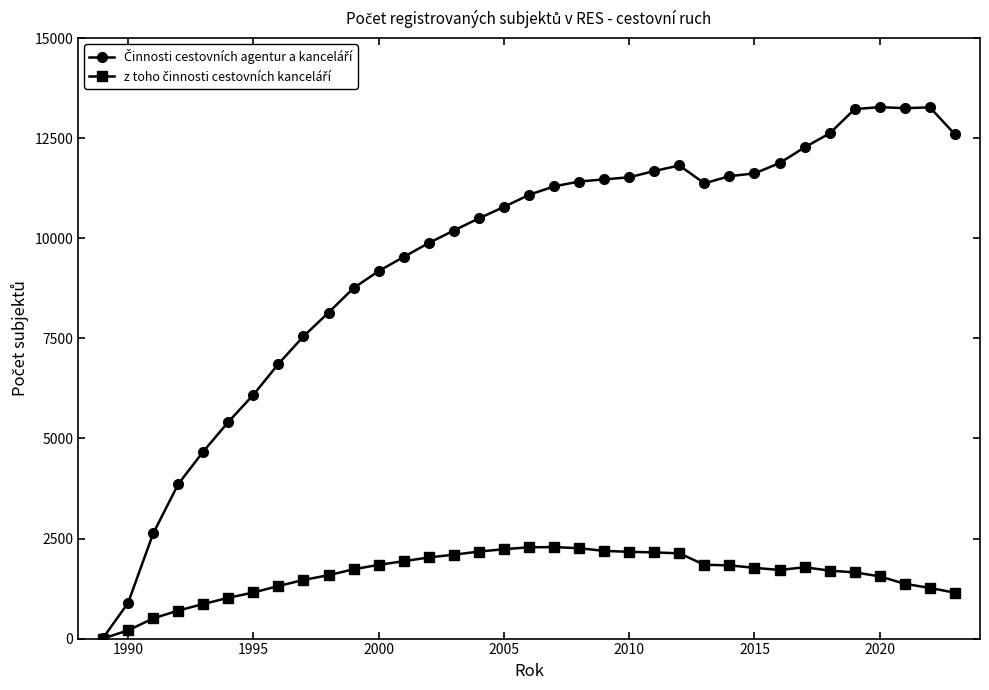

At how many categories does at least one series exceed 9696?

22